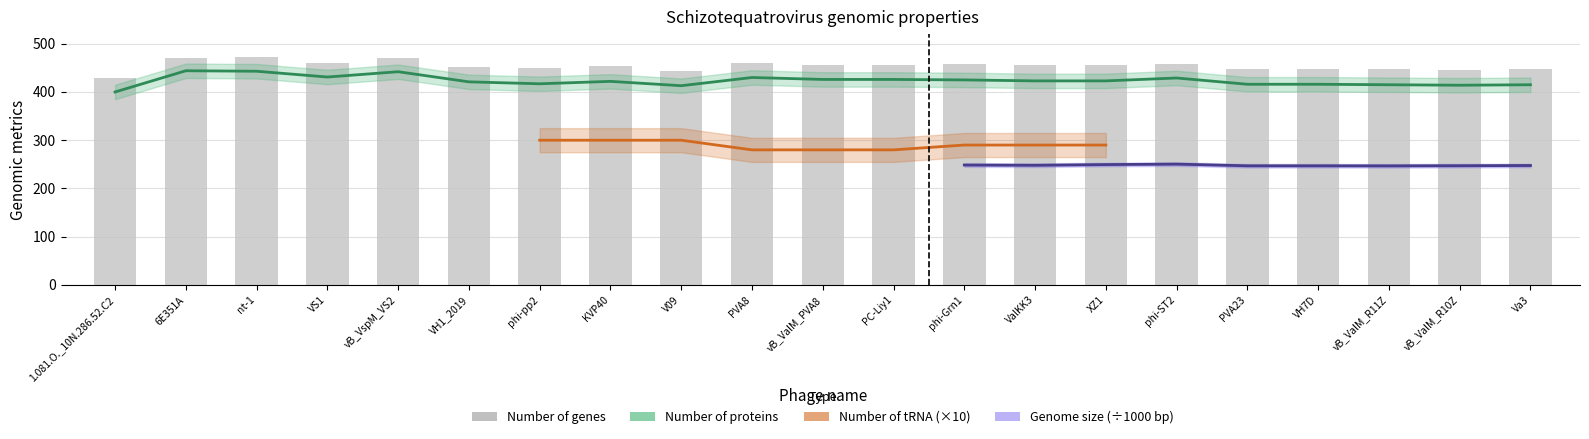

Where is the data nearest to the value 450?

VH1_2019